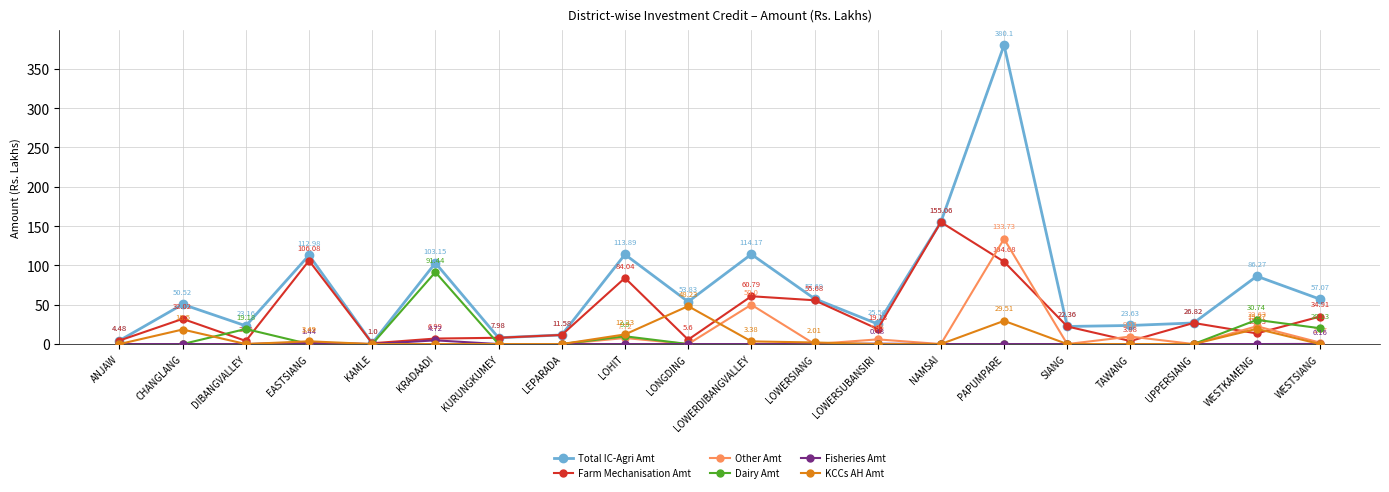

What is the label of the 8th point from the left?

LEPARADA